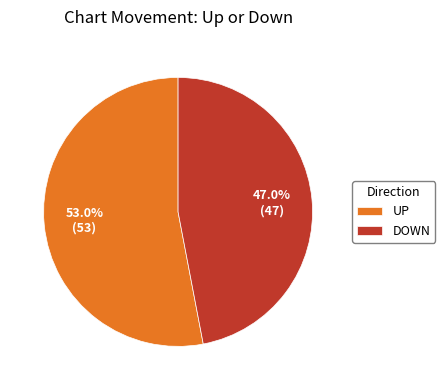

Which slice is the largest?

UP